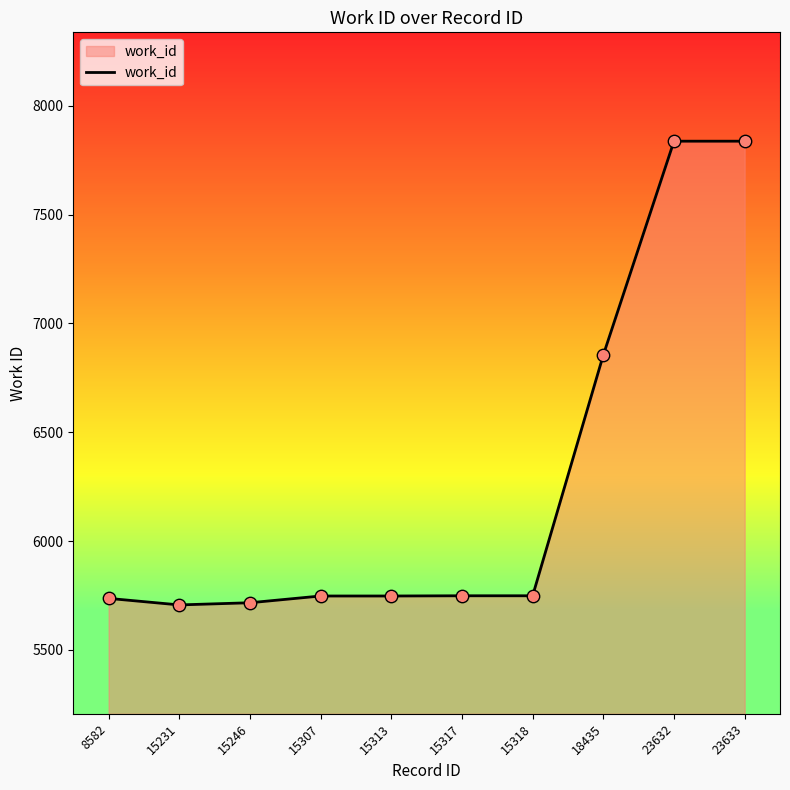

What is the change in value from 15231 to 15246?

+10